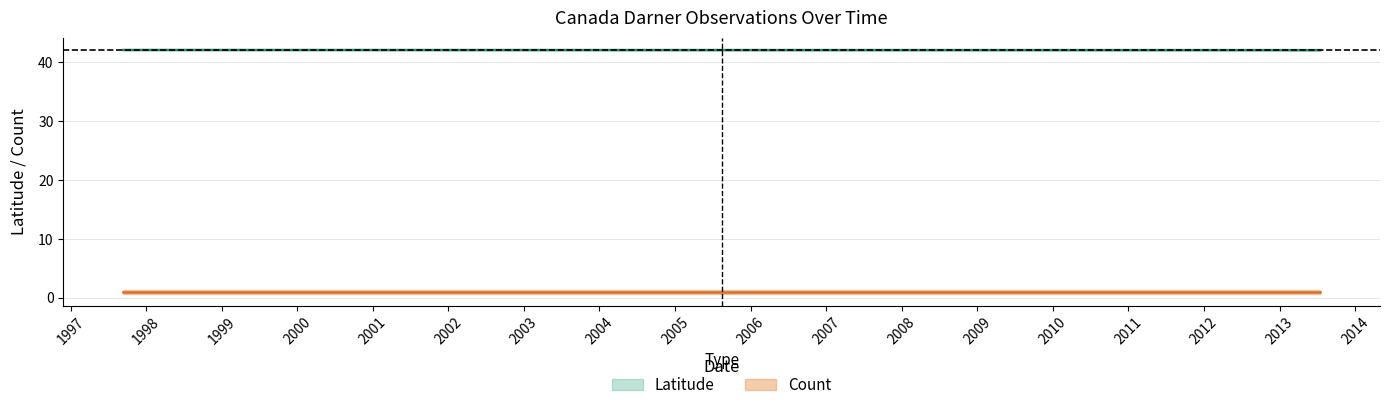

The value of Count at 1997-09-12 is 1.0. True or false?

True